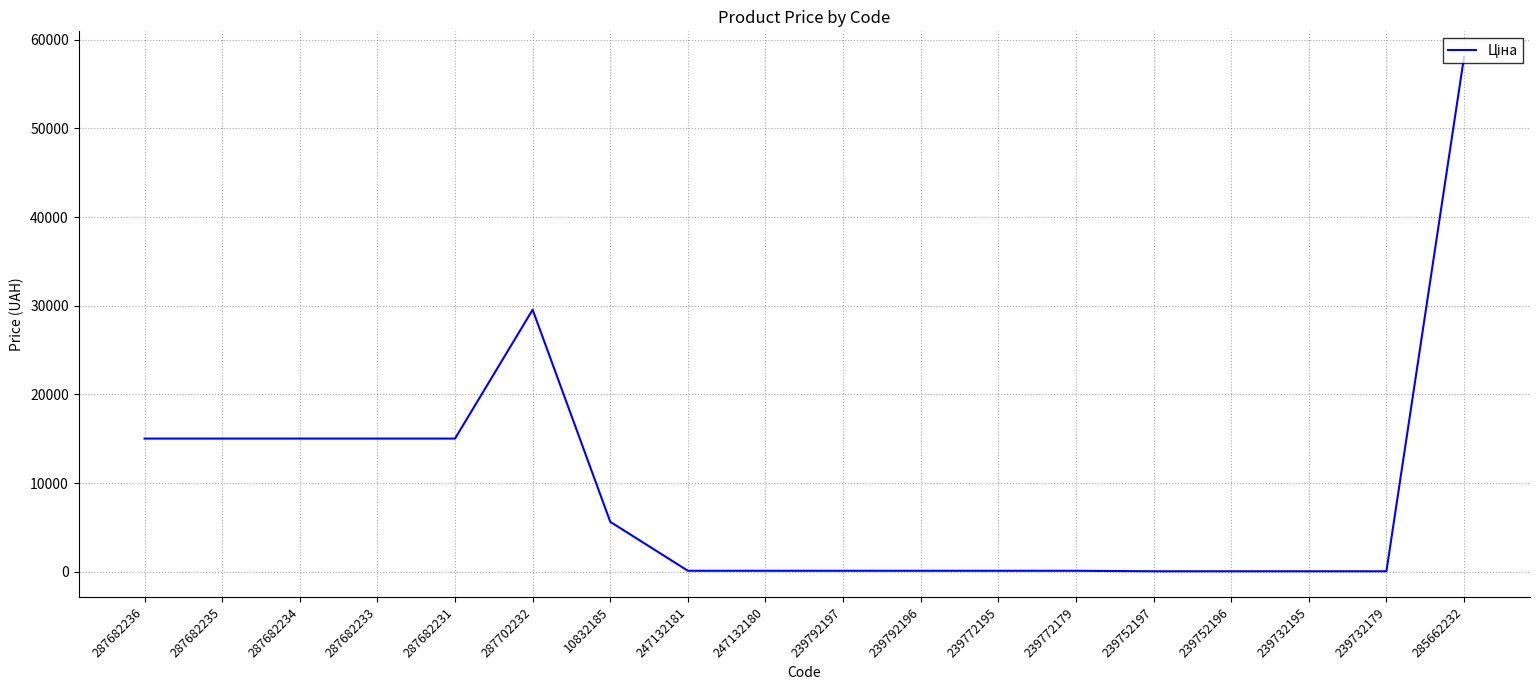

What is the difference between the maximum and second lowest values?

57980.4